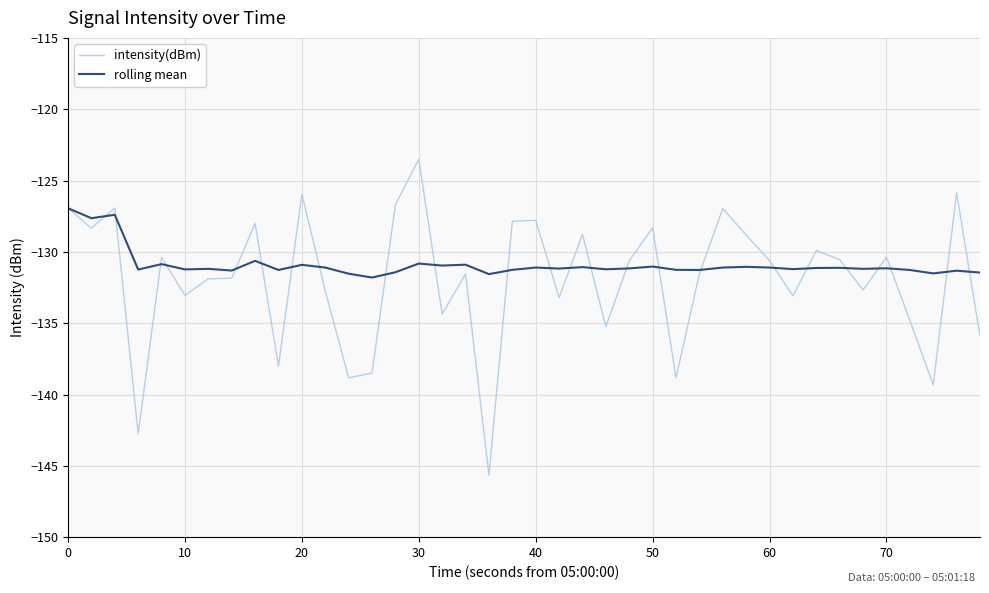

What is the minimum value for intensity(dBm)?

-145.7